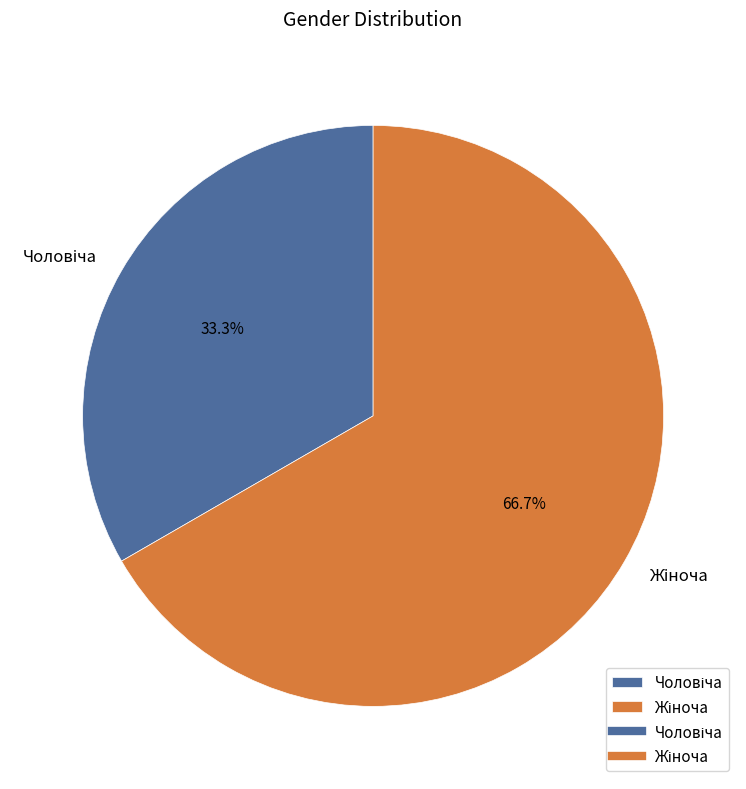

Does any single category account for the majority?

Yes